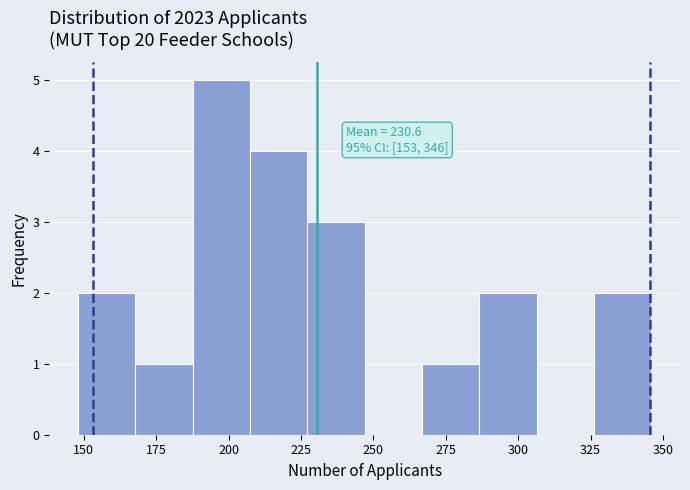

Around what value on the x-axis is the tallest bar? Give the approximate position of its centre, as read against the axis.

200